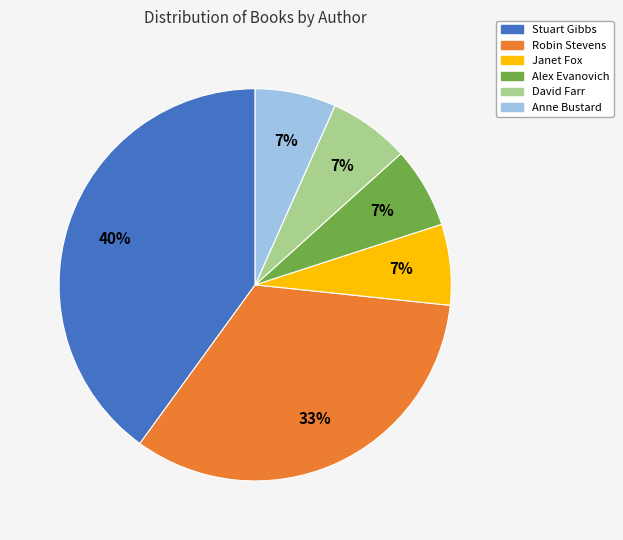

How many slices are in this pie chart?

6